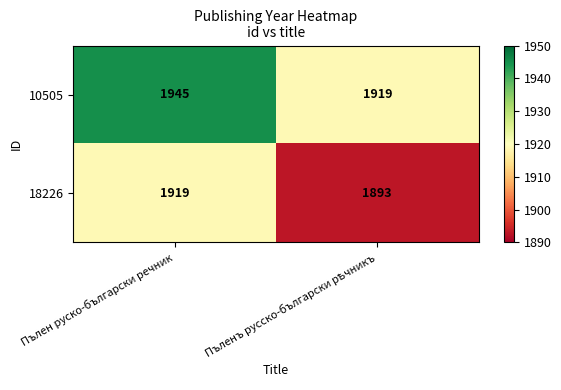

Count the number of data series in this chart.

2